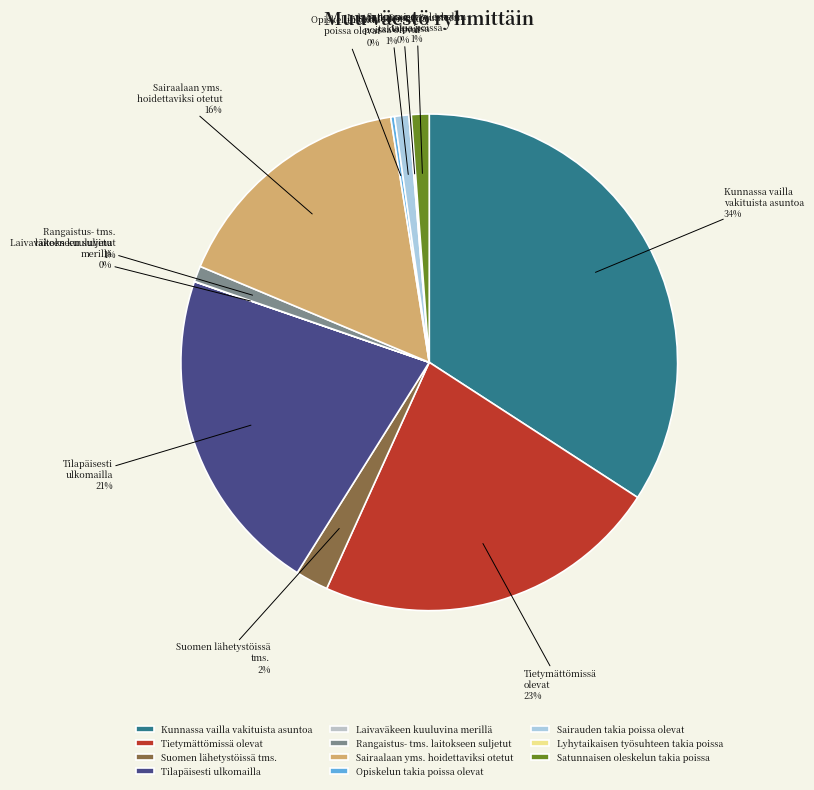

Approximately how many times larger is the value at Kunnassa vailla vakituista asuntoa compared to Tilapäisesti ulkomailla?

1.6